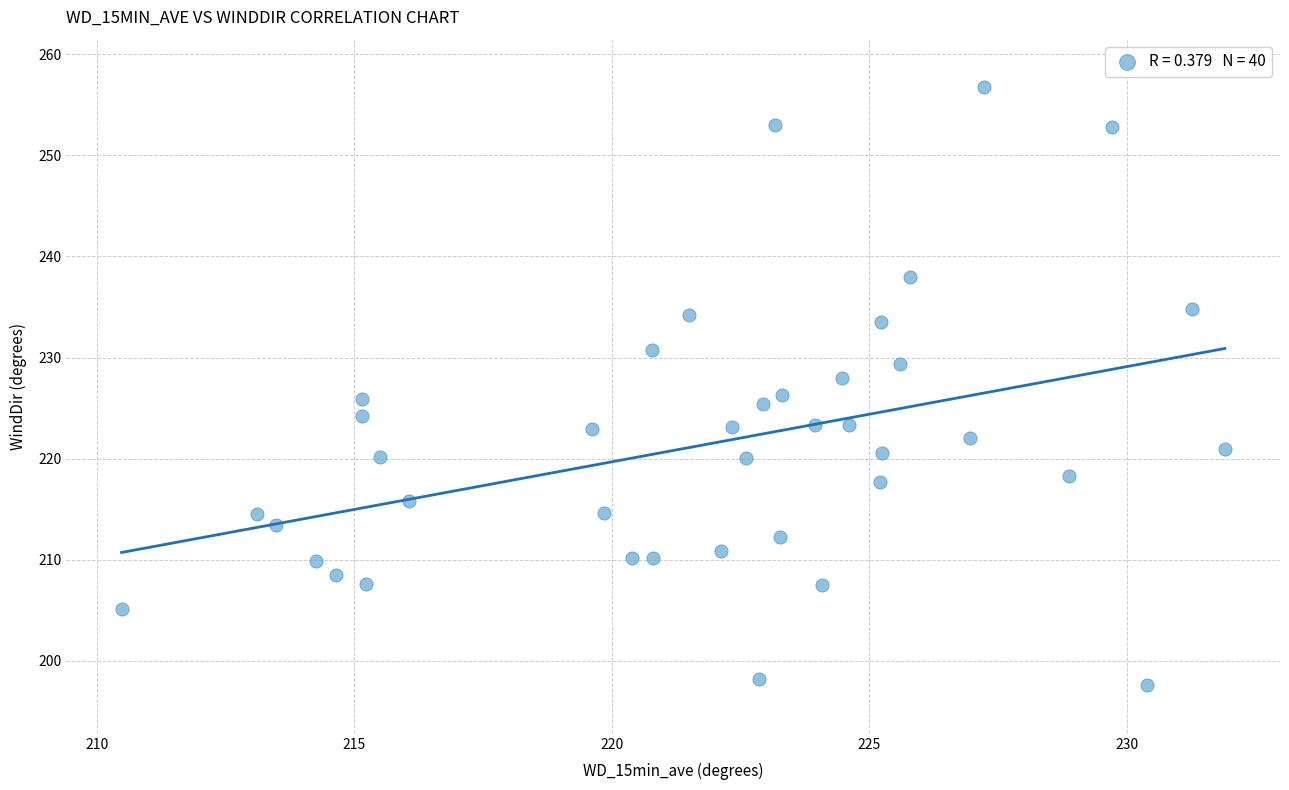

What is the range of X values (max minus min)?

21.4